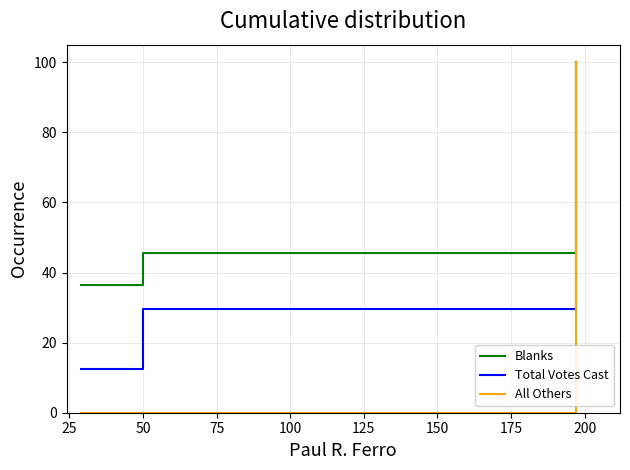

Which series has the largest total across all categories?

Blanks